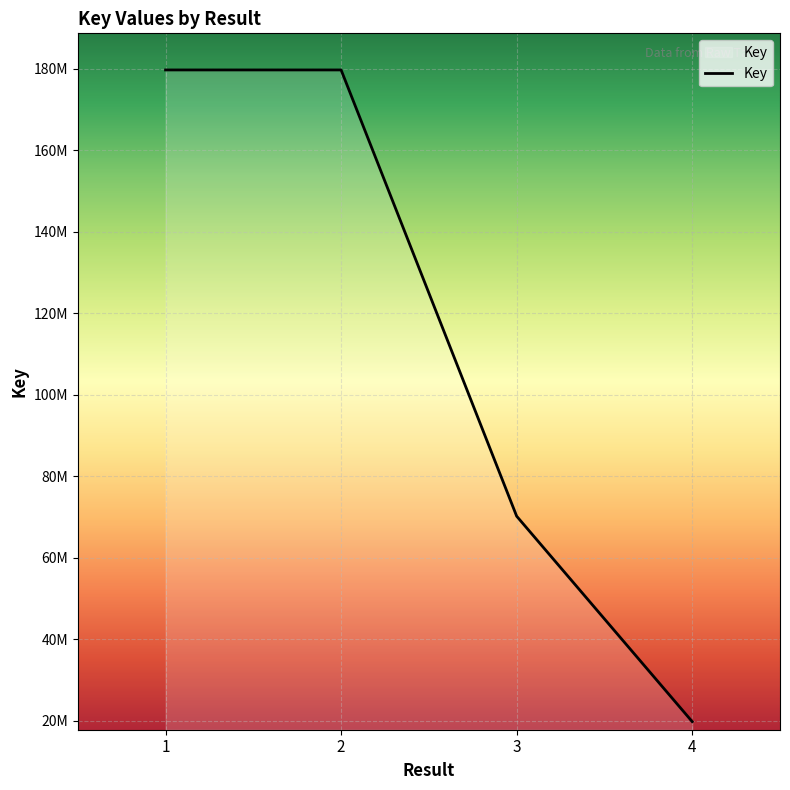

Read the value at 4, to the nearest 50.

19797450